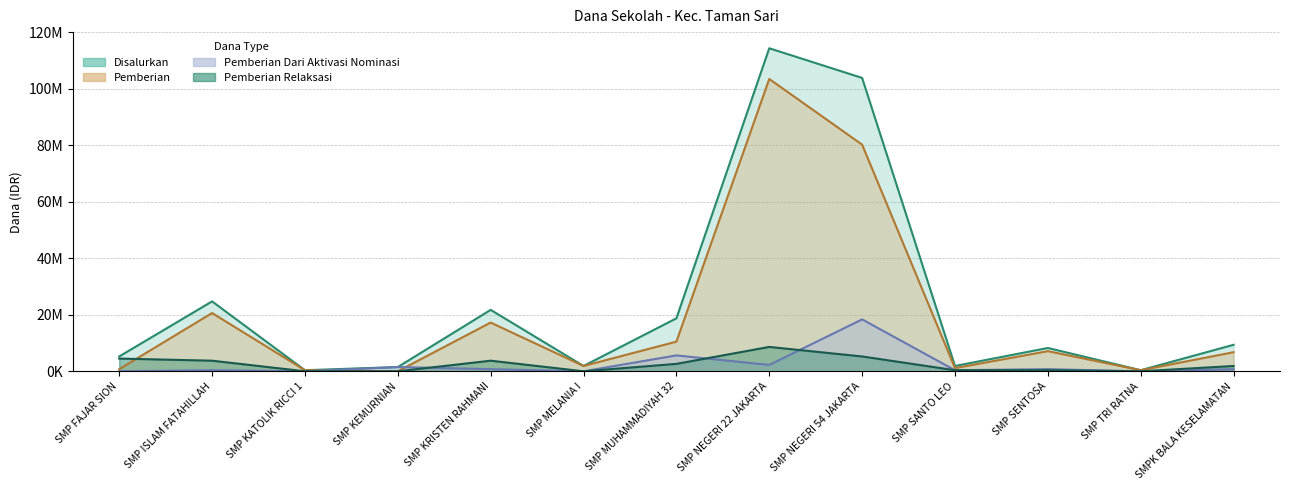

Which category has the highest value across all series?

SMP NEGERI 22 JAKARTA